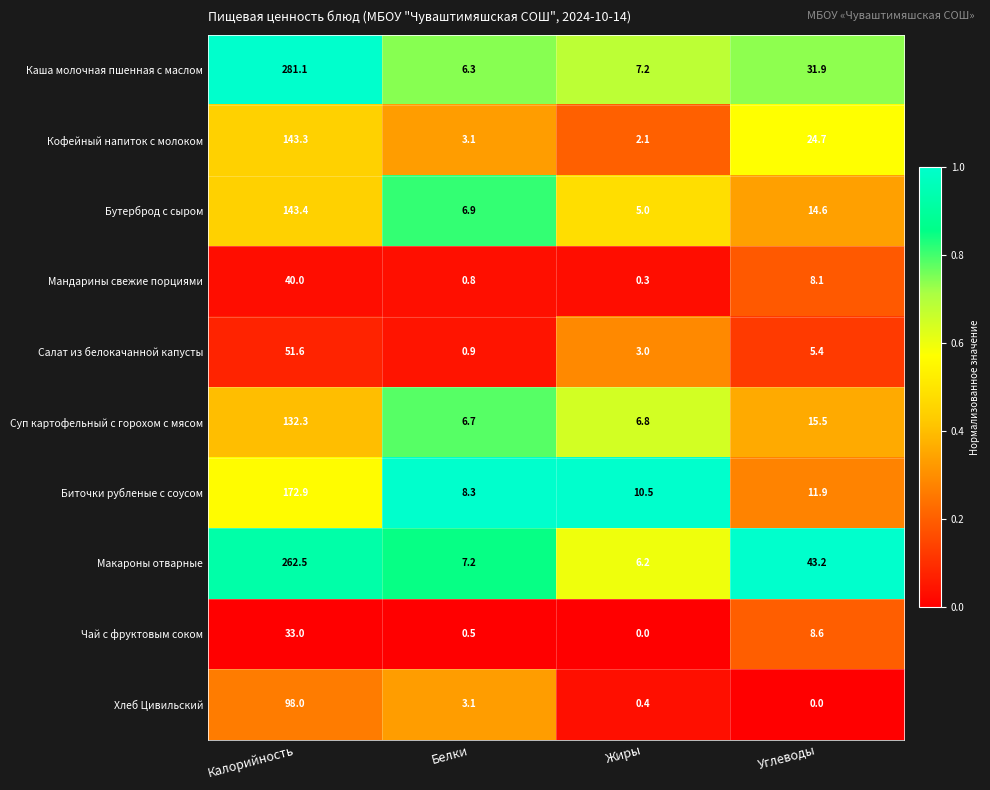

The value of Макароны отварные at Калорийность is 262.5. True or false?

True